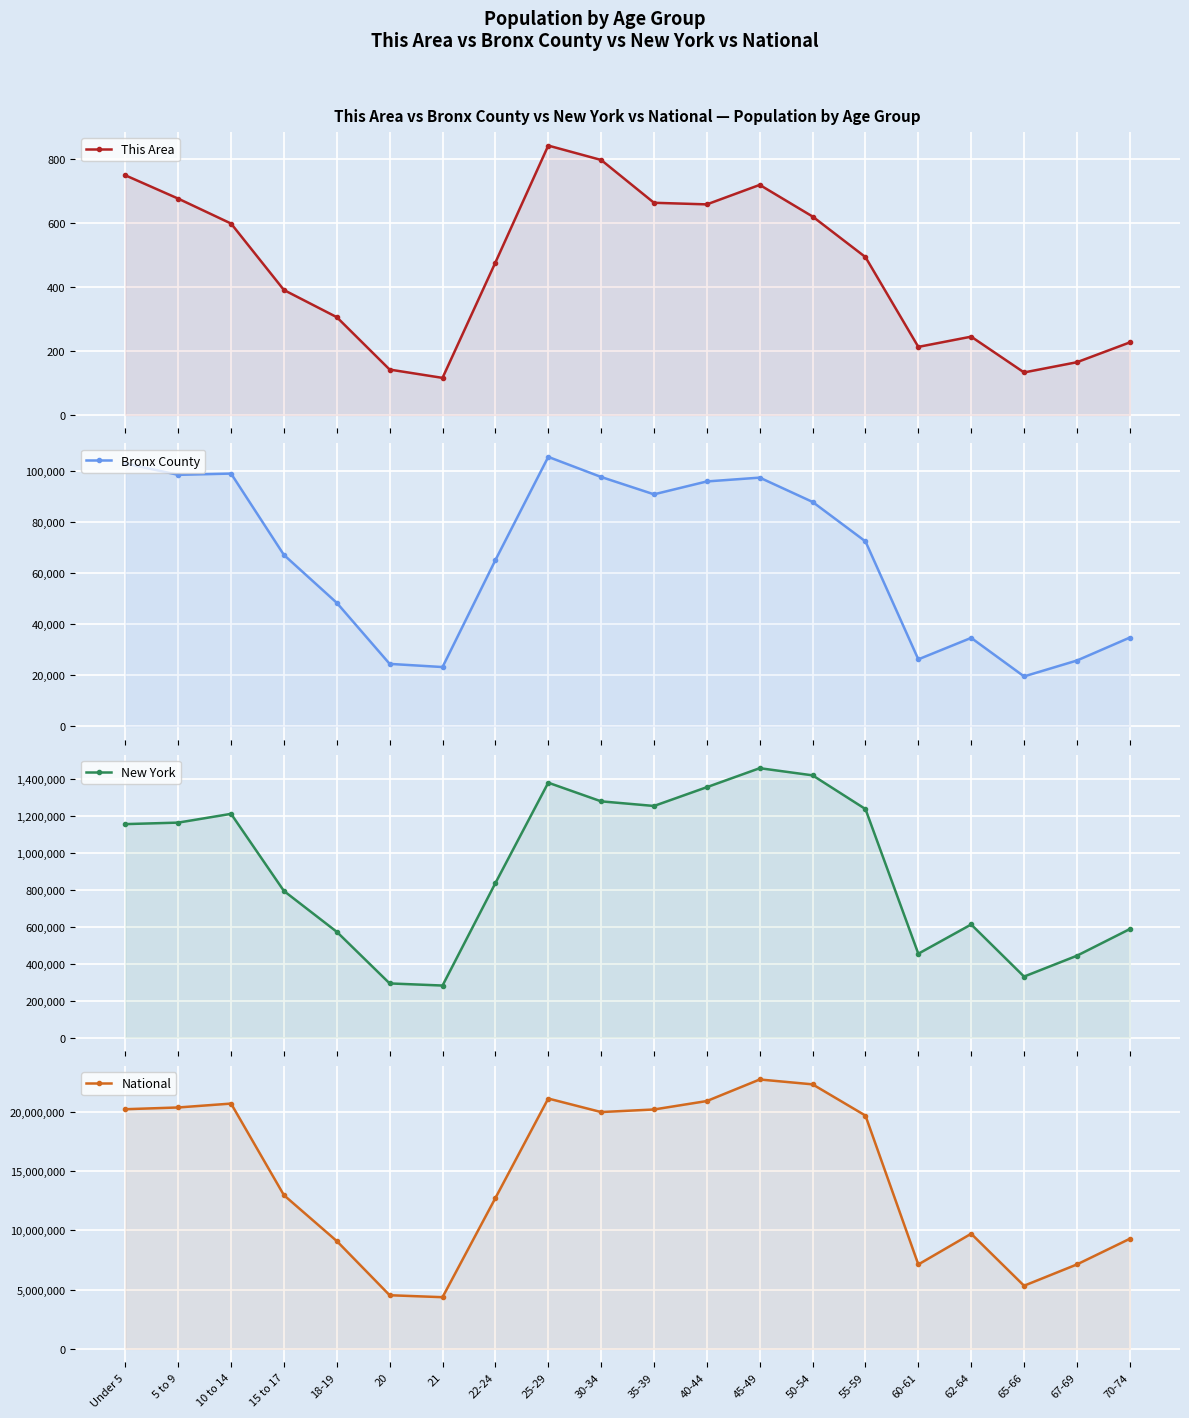

At which category is the sum across all series the highest?

45-49